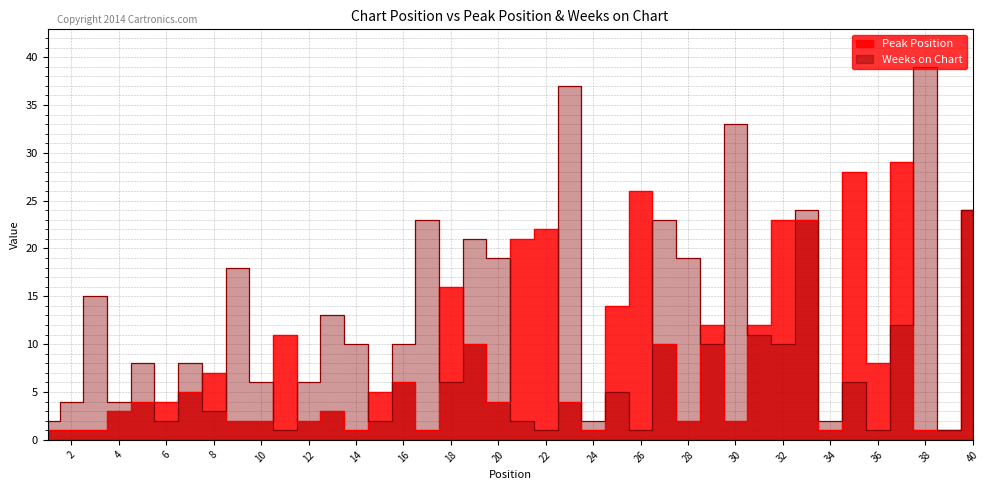

Where is the first local minimum for Peak Position?

12